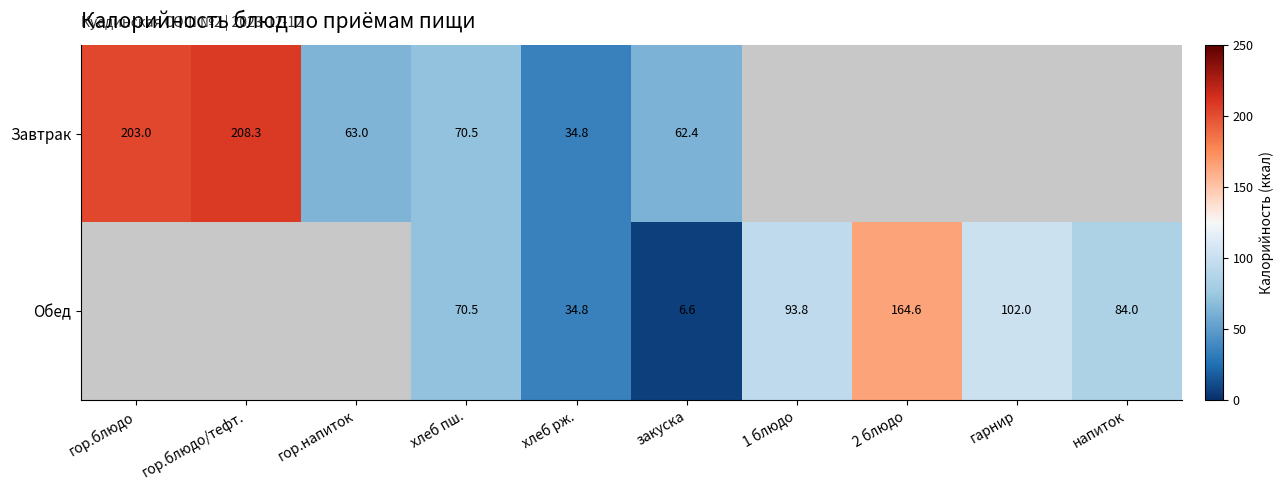

At which category is the sum across all series the highest?

хлеб пш.